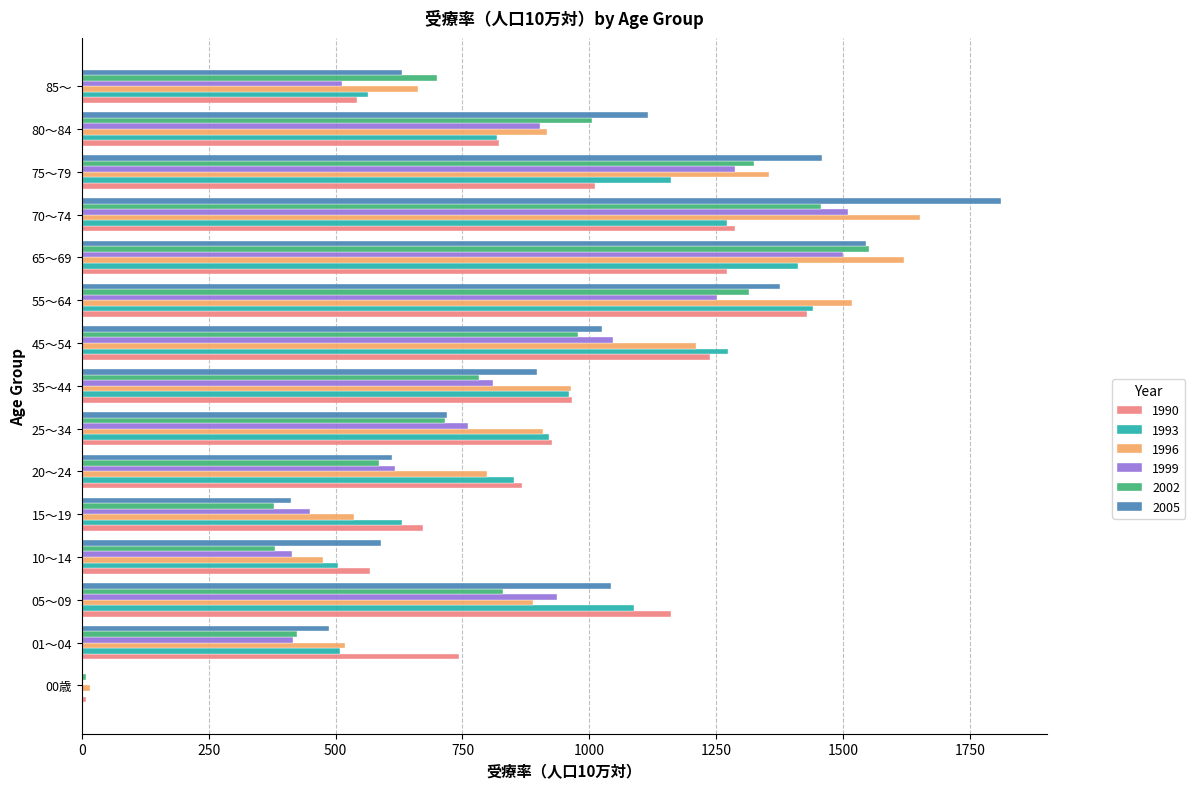

What is the average value of the 1996 series?

936.0